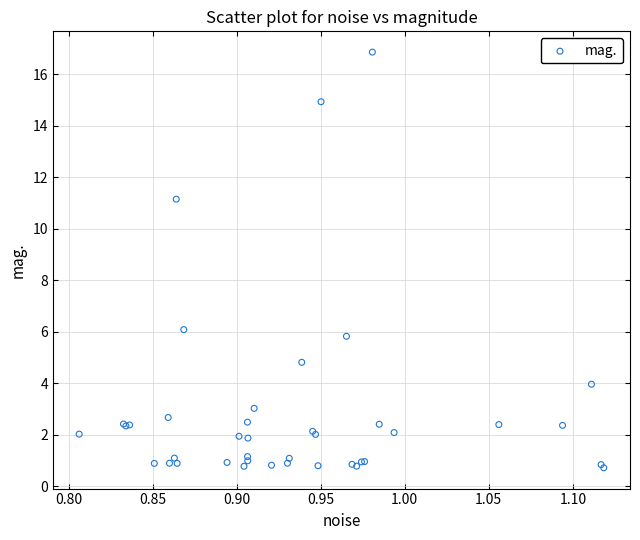

What Y value in the scatter plot is closest to 8?

6.1